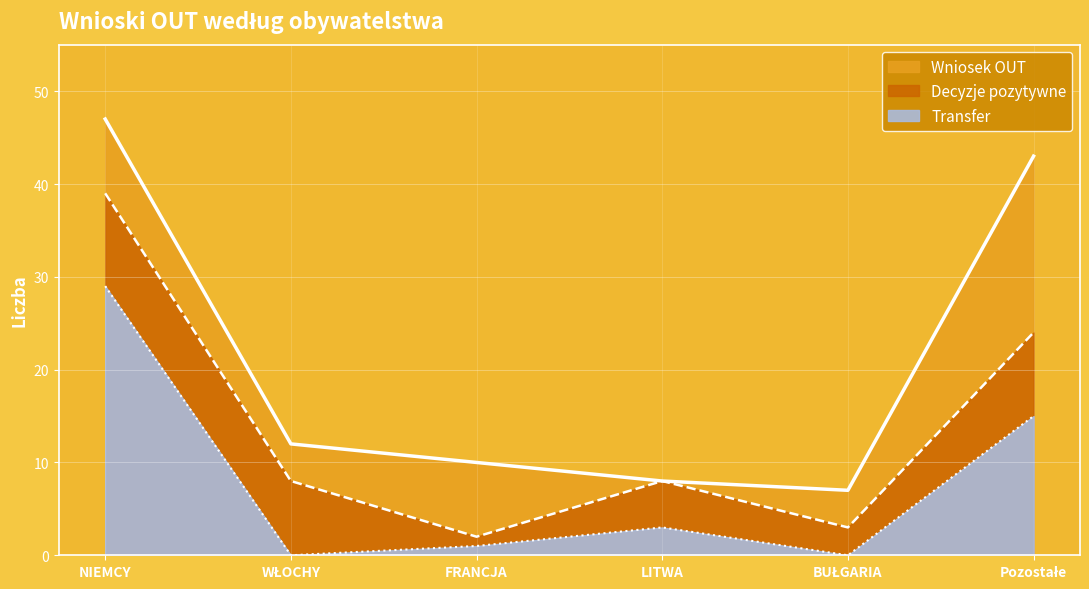

What is the label of the 3rd point from the right?

LITWA